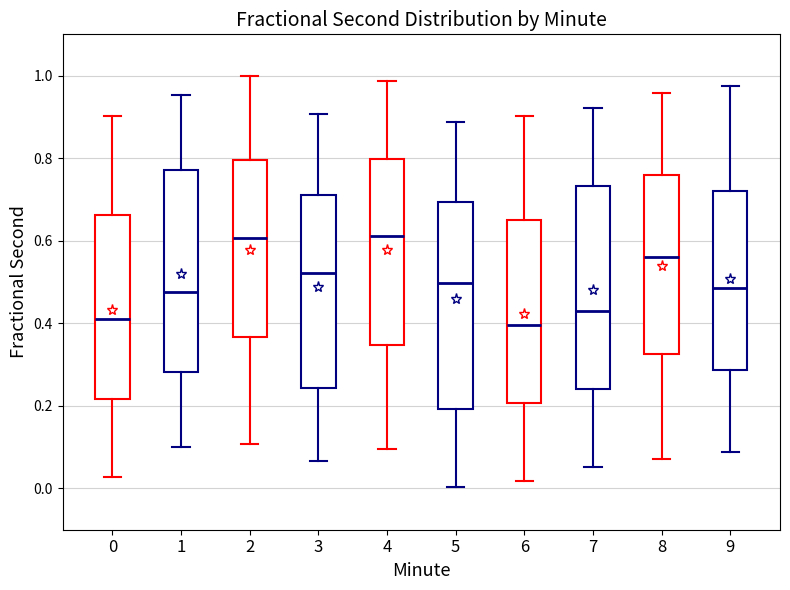

Reading left to right, transcribe this box plot: for each box, give where its median line is, the range the box spans, and where its two whiskers end, as read against the y-axis. The values are not printed on the chart, so give them approximately, as read against the axis.

0: median 0.42, box 0.22 to 0.66, whiskers 0.02 to 0.90
1: median 0.48, box 0.28 to 0.78, whiskers 0.10 to 0.96
2: median 0.60, box 0.36 to 0.80, whiskers 0.10 to 1.00
3: median 0.52, box 0.24 to 0.72, whiskers 0.06 to 0.90
4: median 0.62, box 0.34 to 0.80, whiskers 0.10 to 0.98
5: median 0.50, box 0.20 to 0.70, whiskers 0.00 to 0.88
6: median 0.40, box 0.20 to 0.64, whiskers 0.02 to 0.90
7: median 0.42, box 0.24 to 0.74, whiskers 0.06 to 0.92
8: median 0.56, box 0.32 to 0.76, whiskers 0.08 to 0.96
9: median 0.48, box 0.28 to 0.72, whiskers 0.08 to 0.98